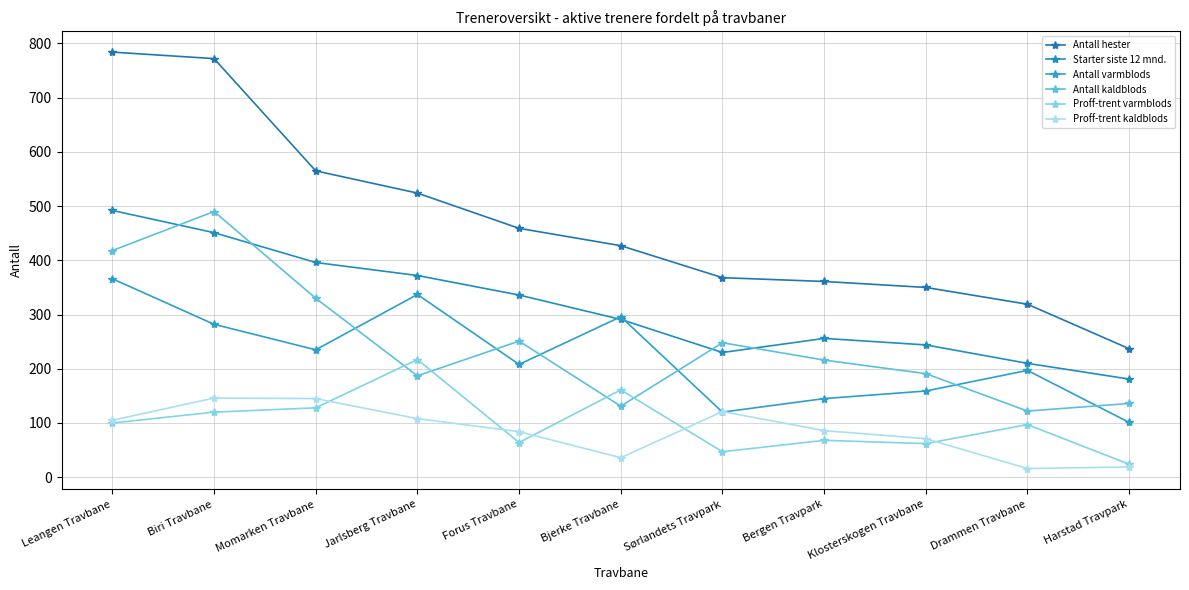

At which category does Antall kaldblods reach its first local valley?

Jarlsberg Travbane